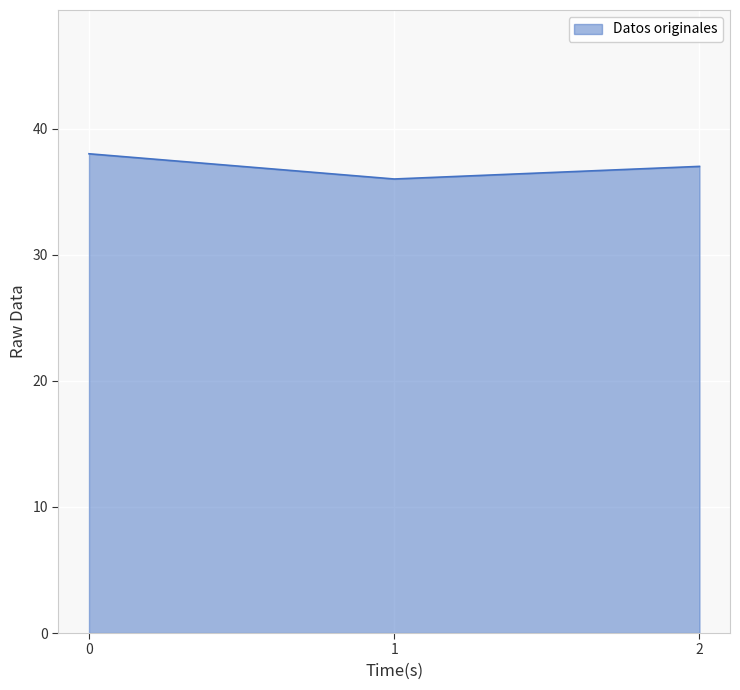

The value at 0 is 25. True or false?

False